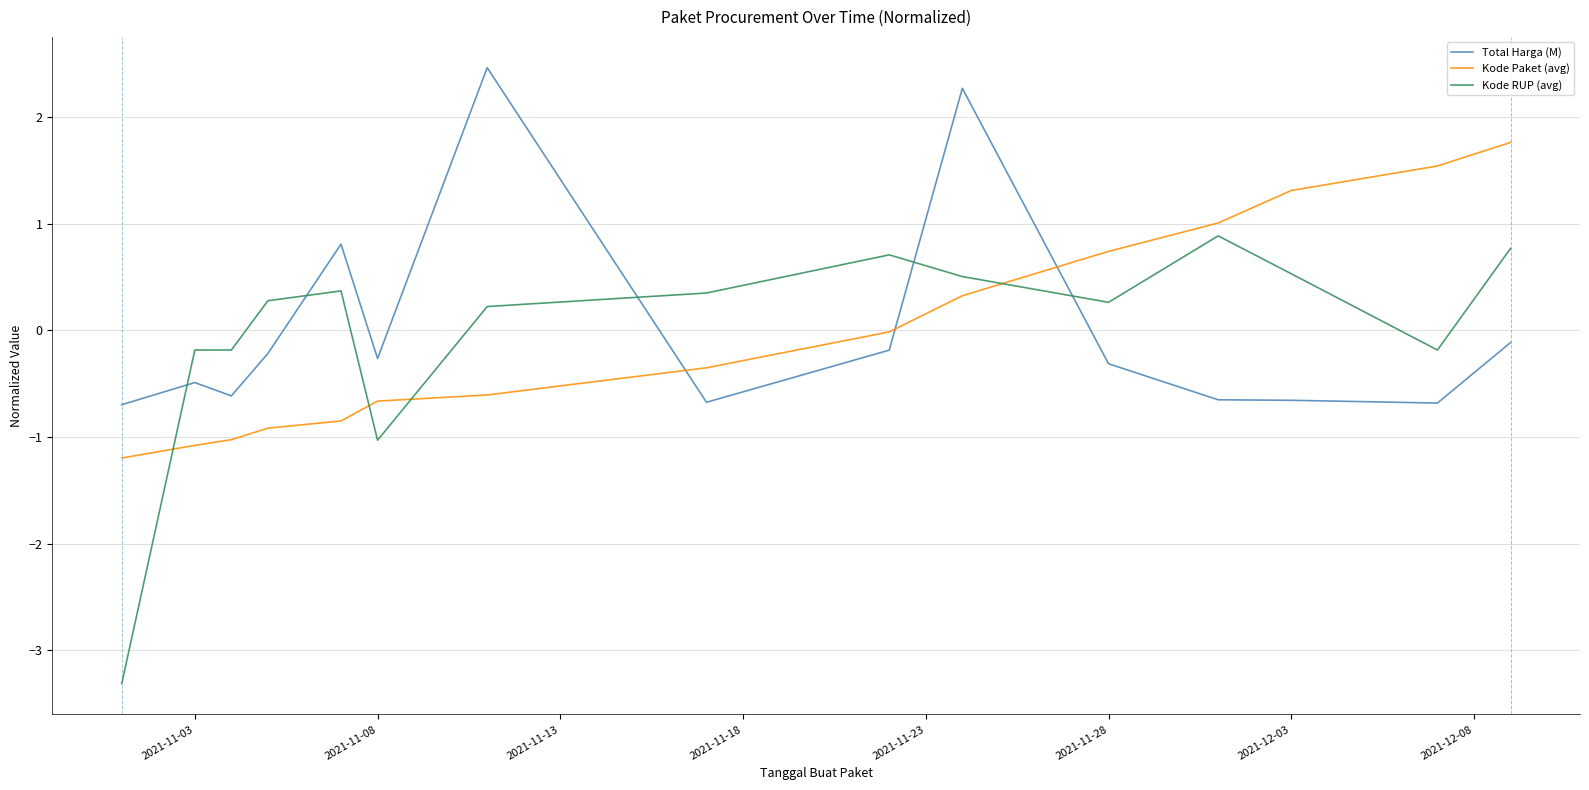

Which series has the widest spread of values?

Kode RUP (avg)